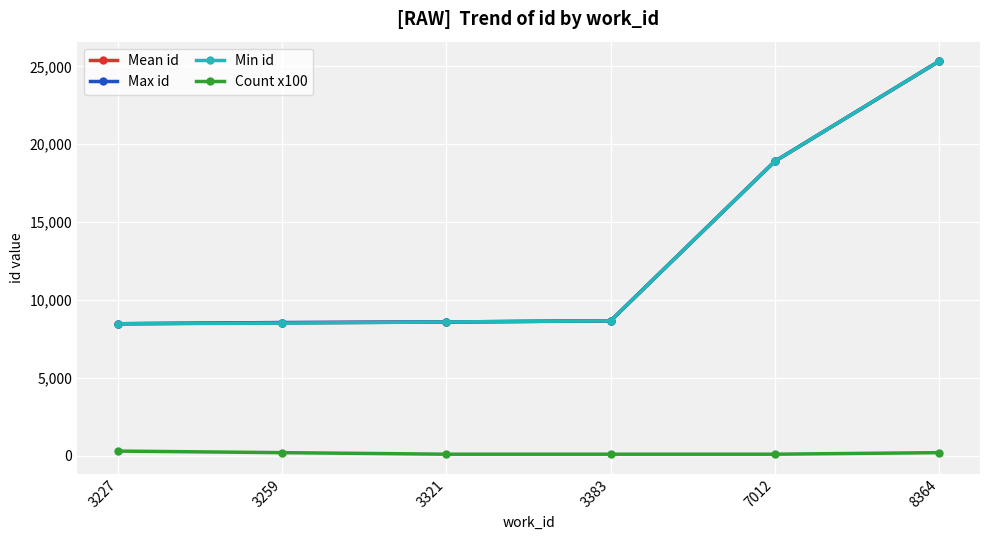

What is the difference between the Mean id values at 3383 and 3259?

127.5